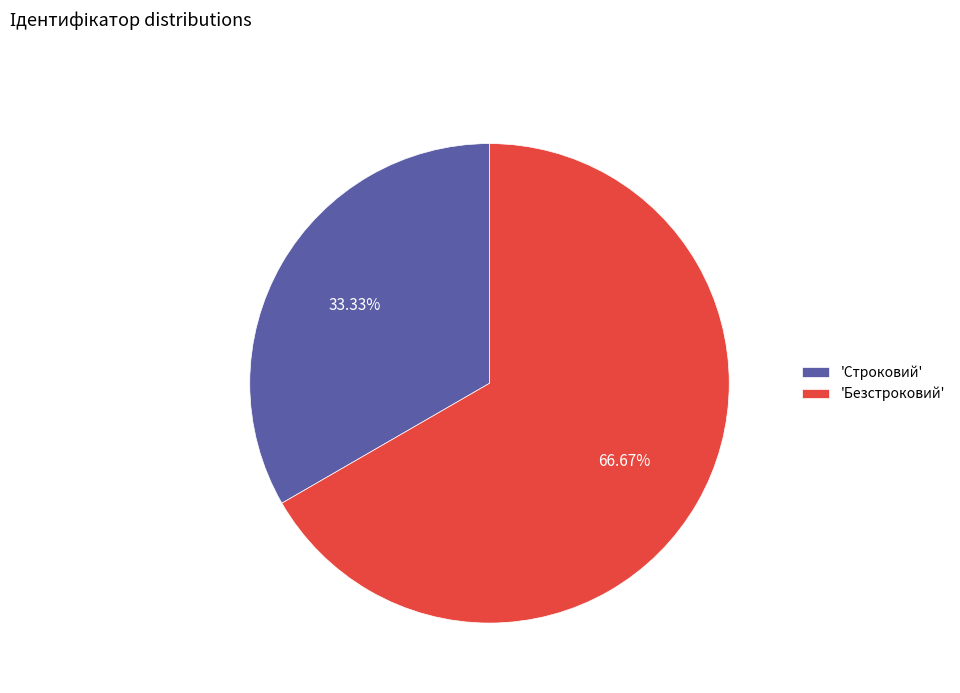

Do 'Строковий' and 'Безстроковий' together represent more than half of the pie?

Yes